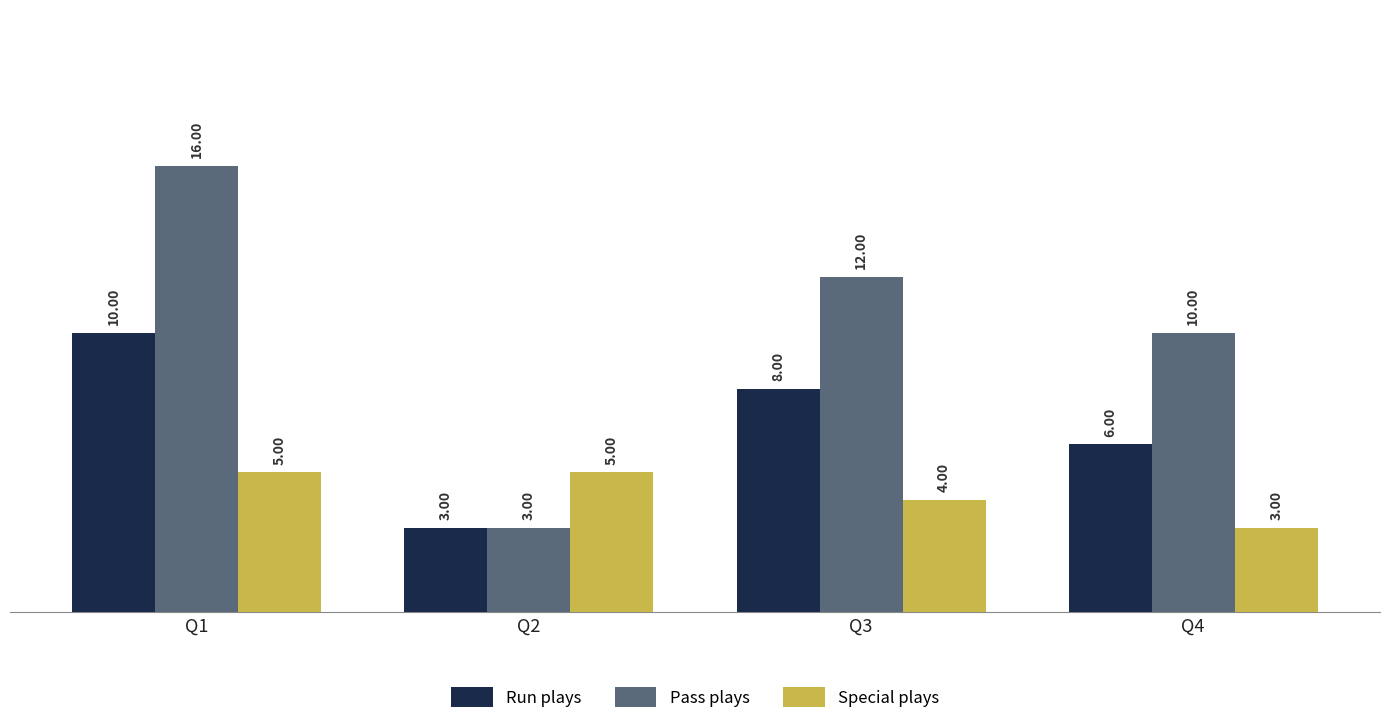

Where does the Run plays series first go above 8?

Q1